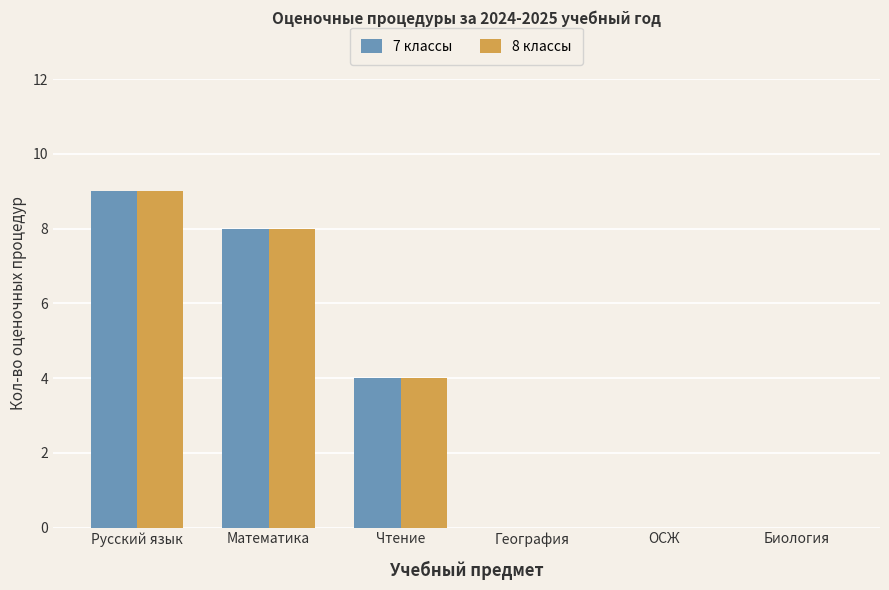

What is the greatest value displayed?

9